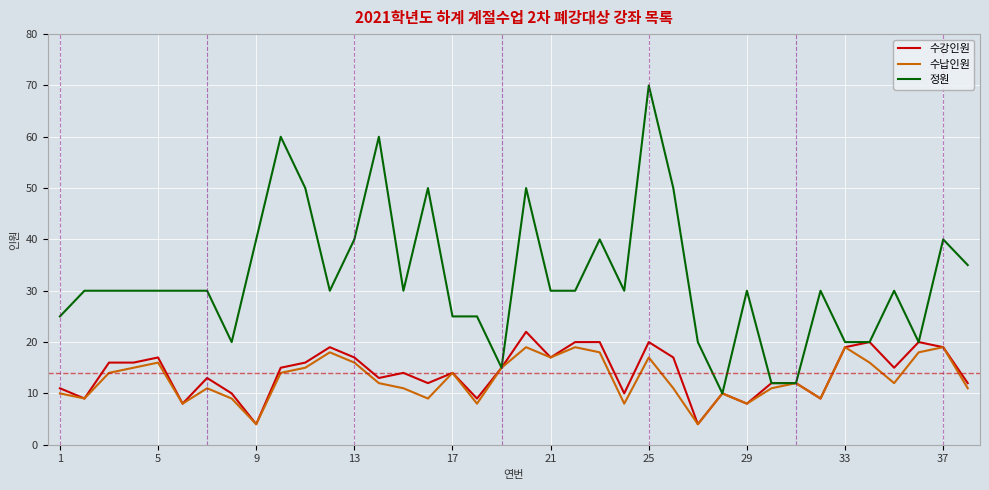

Which series has the largest range (max minus min)?

정원